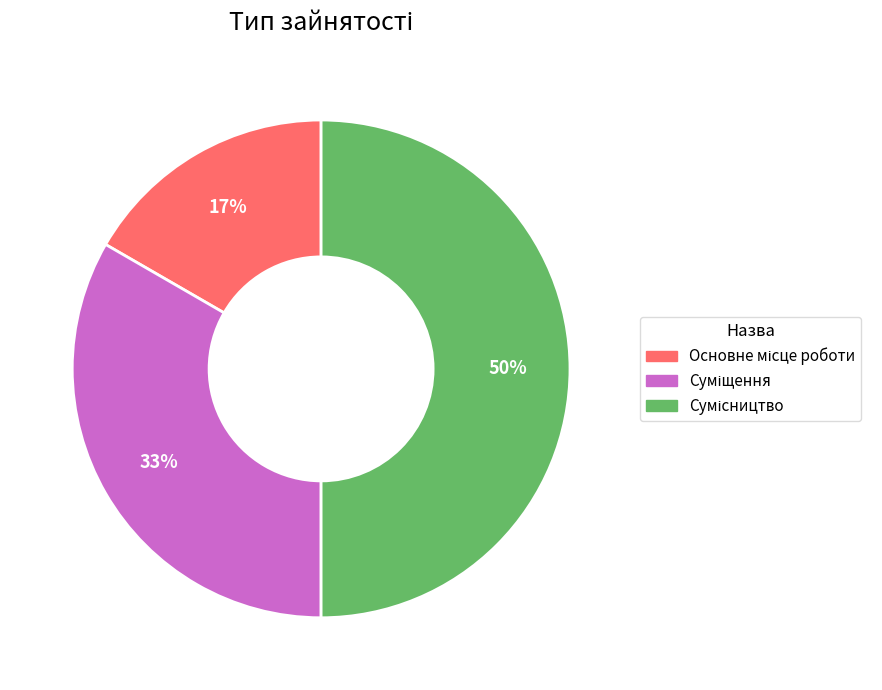

How many slices are in this pie chart?

3